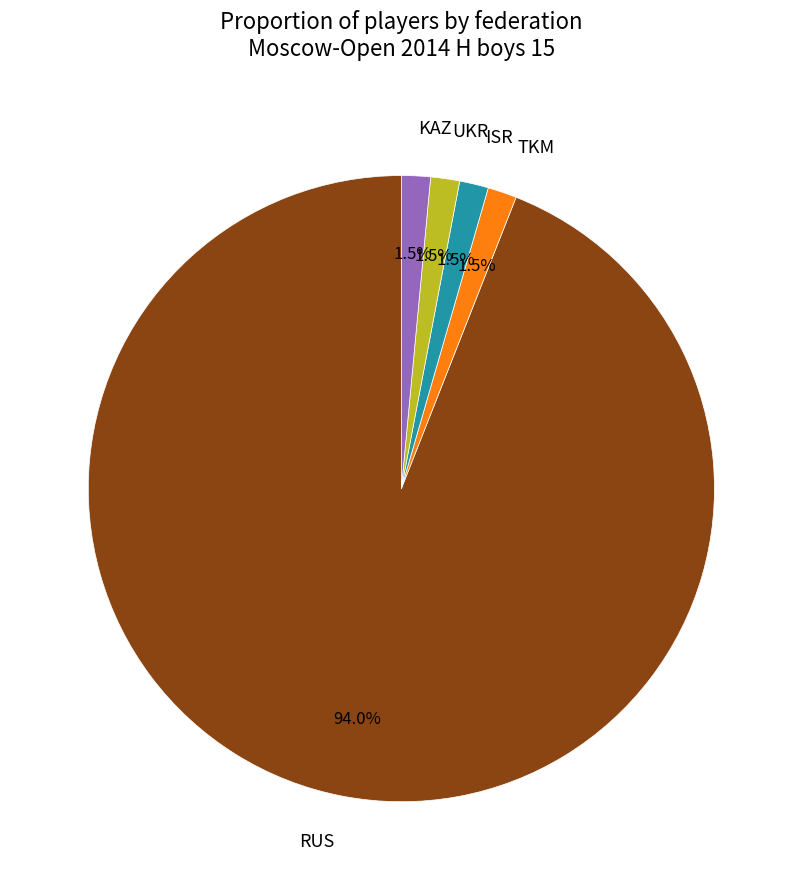

What is the largest slice in the pie chart?

RUS